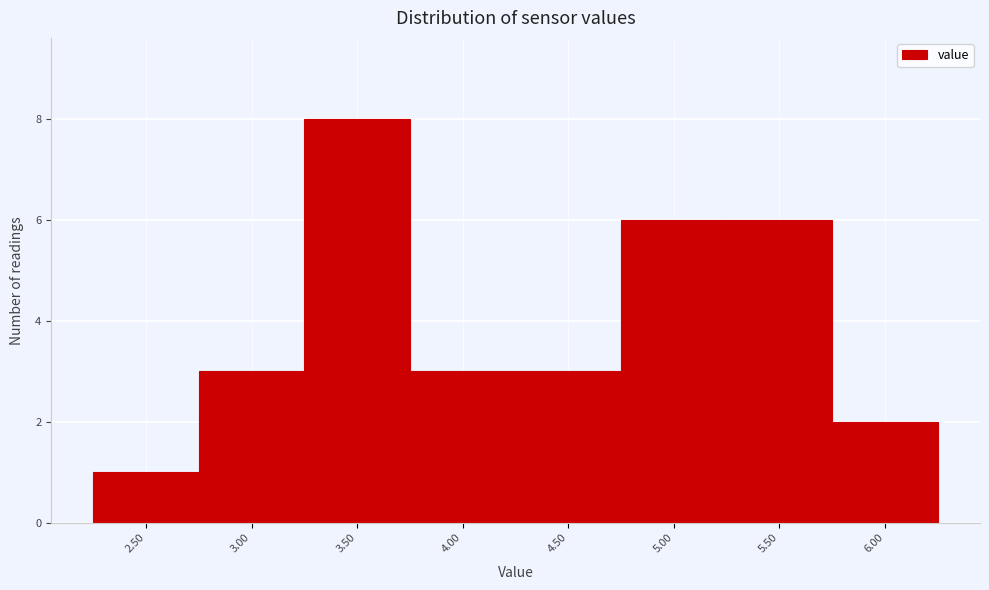

Over which range of the x-axis is the bar tallest?

3.25 to 3.75